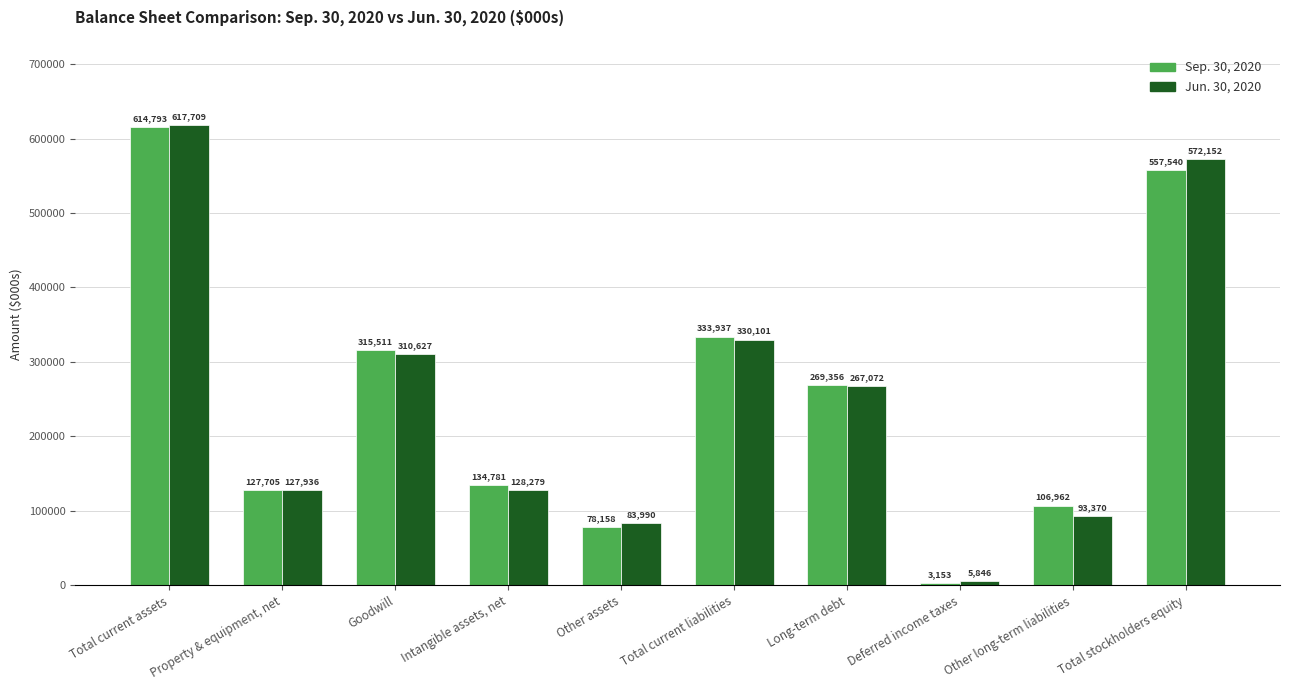

What is the sum of all Jun. 30, 2020 values?

2537082